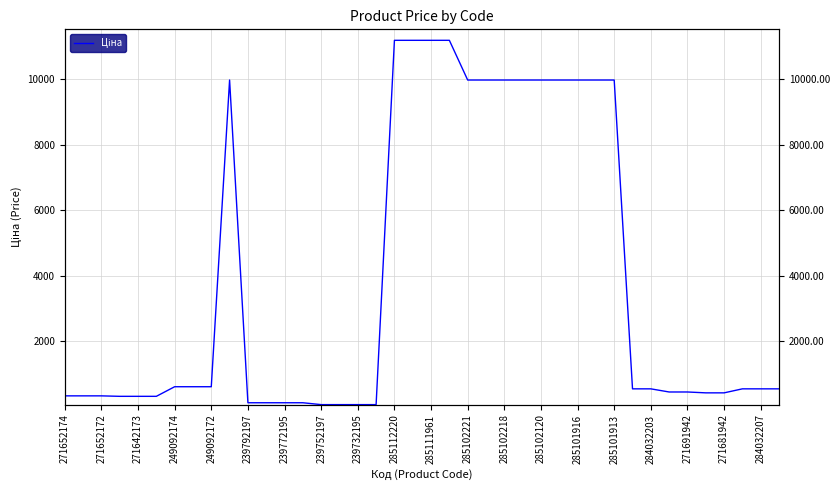

How many lines are shown in the chart?

1